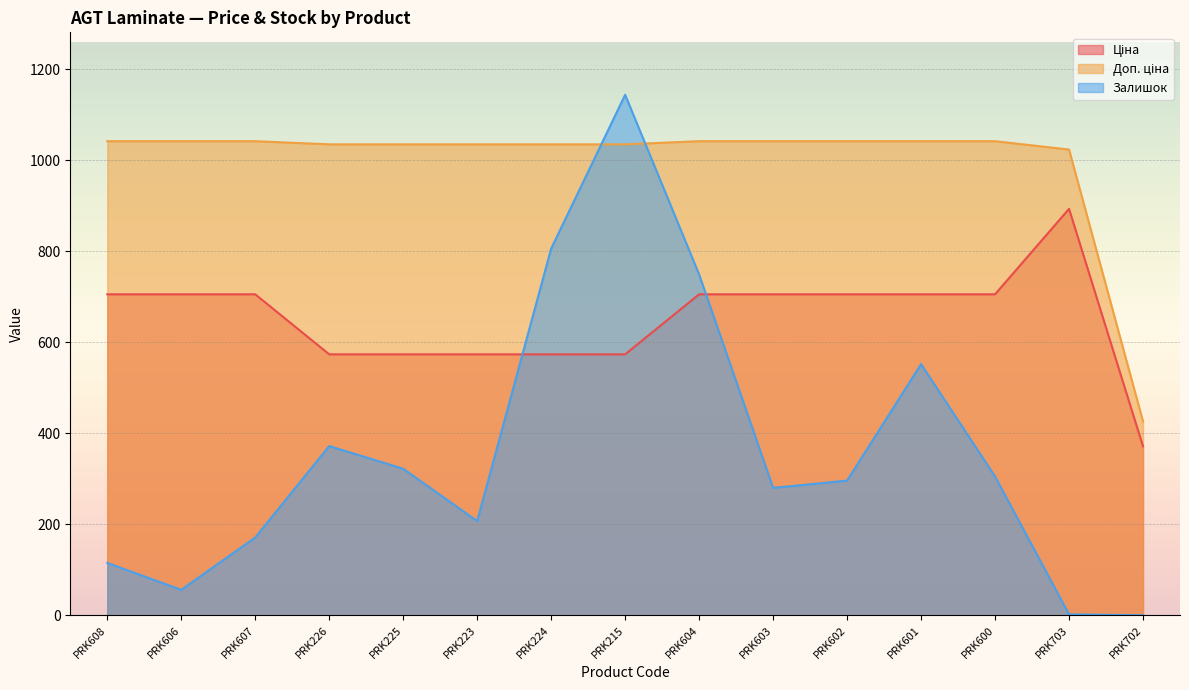

At which label does Ціна first exceed 705?

PRK608